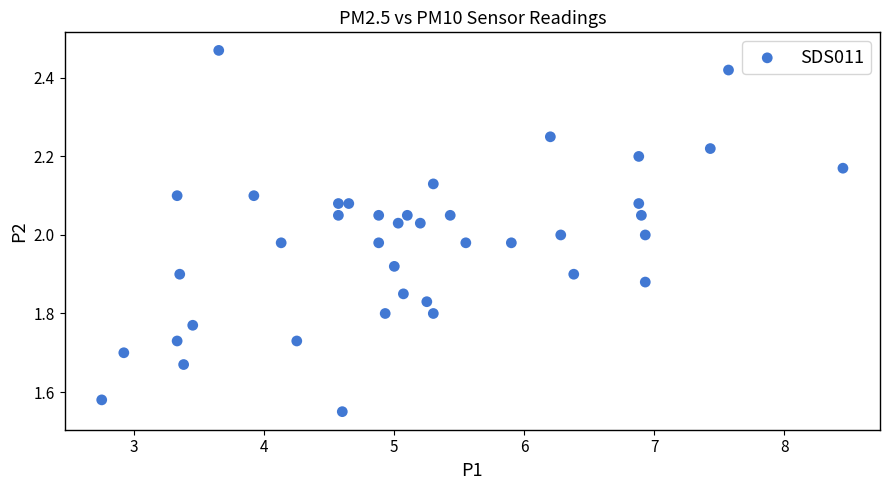

What is the range of Y values (max minus min)?

0.9